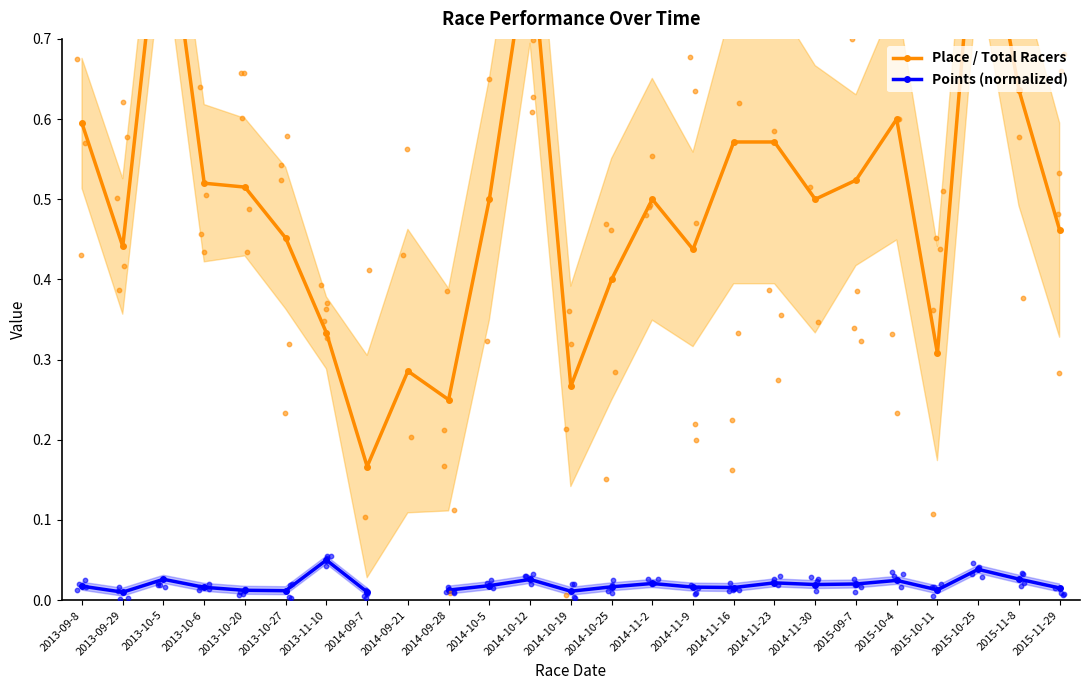

At which category is the sum across all series the highest?

2015-10-25